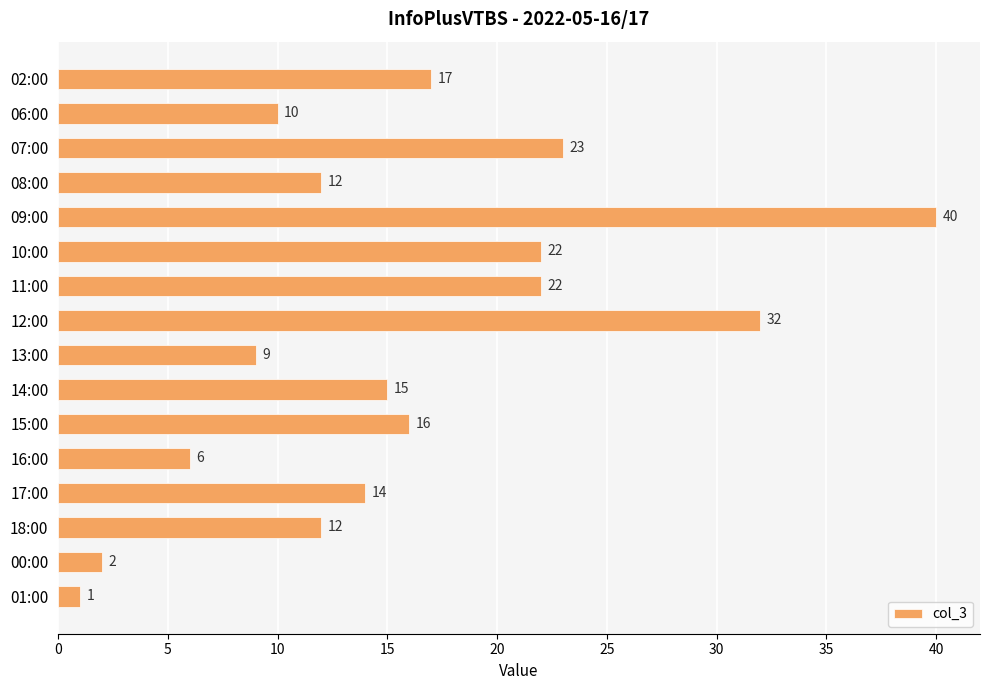

What is the change in value from 15:00 to 16:00?

-10